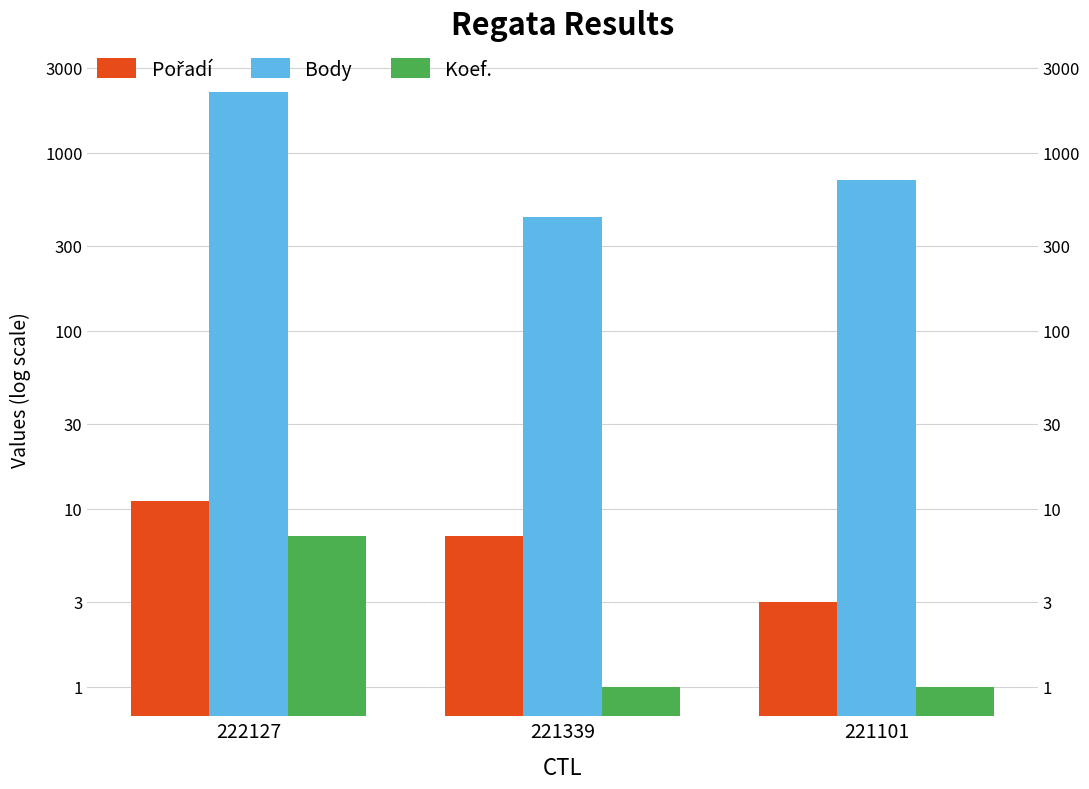

True or false: Body has a value of 703 at 221101.

True